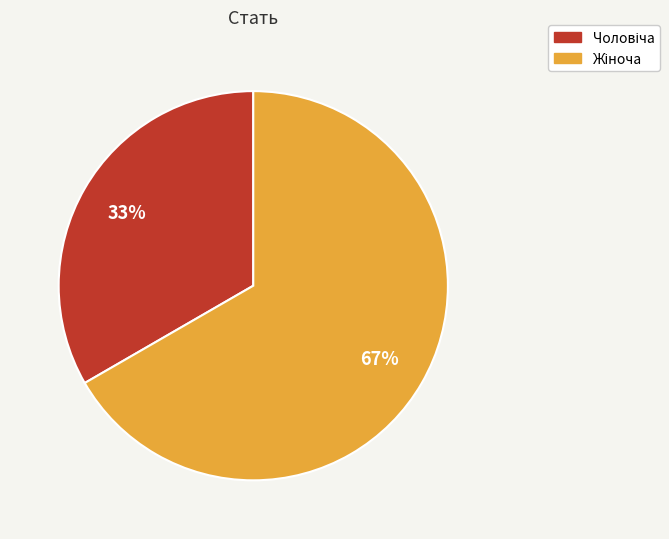

Is there any slice that represents more than half of the pie?

Yes